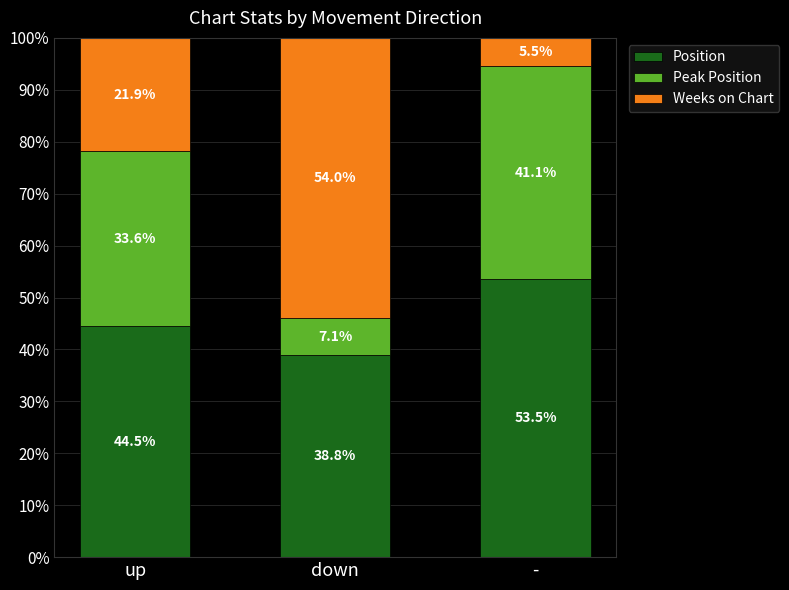

Reading left to right, transcribe the values for Position.

up=44.5	down=38.8	-=53.5